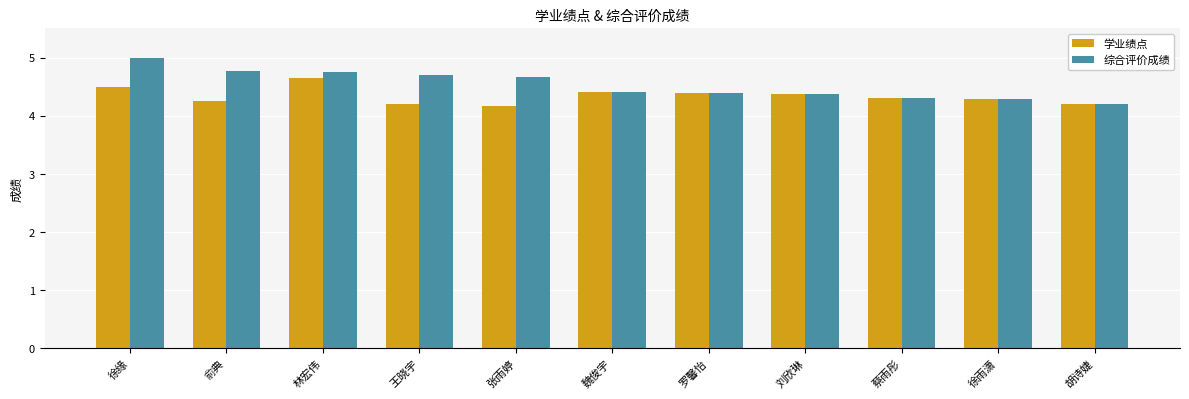

Reading left to right, what are all the values shown in this chart?

学业绩点: 徐缘=4.5	俞典=4.3	林宏伟=4.6	王晓宇=4.2	张雨婷=4.2	魏俊宇=4.4	罗馨怡=4.4	刘欣琳=4.4	蔡雨彤=4.3	徐雨潇=4.3	胡诗婕=4.2
综合评价成绩: 徐缘=5.0	俞典=4.8	林宏伟=4.8	王晓宇=4.7	张雨婷=4.7	魏俊宇=4.4	罗馨怡=4.4	刘欣琳=4.4	蔡雨彤=4.3	徐雨潇=4.3	胡诗婕=4.2